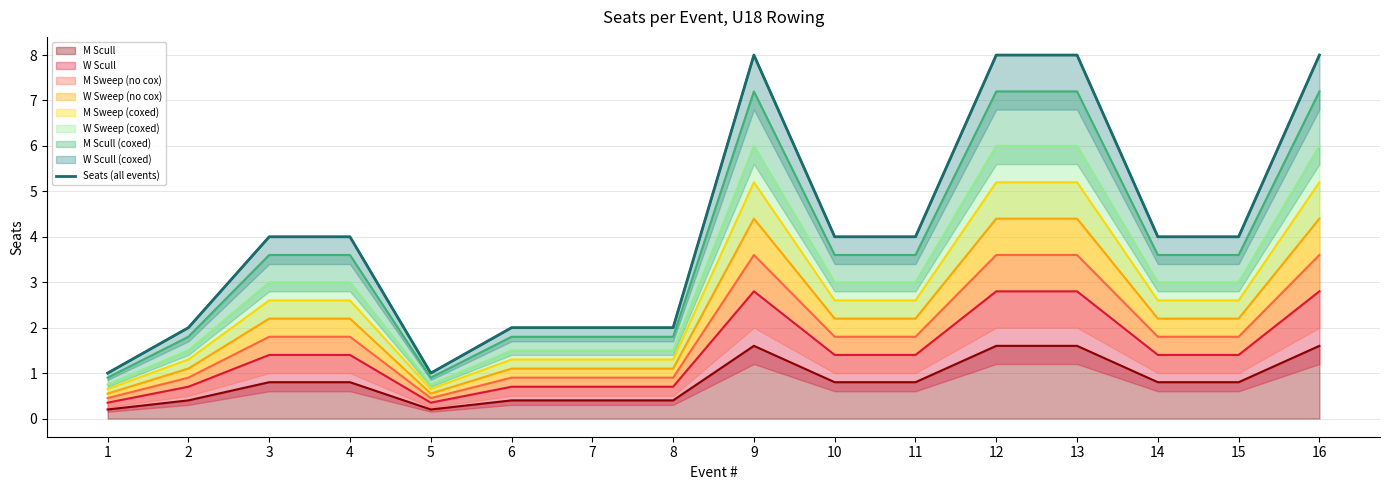

What value does the data have at 4?

4